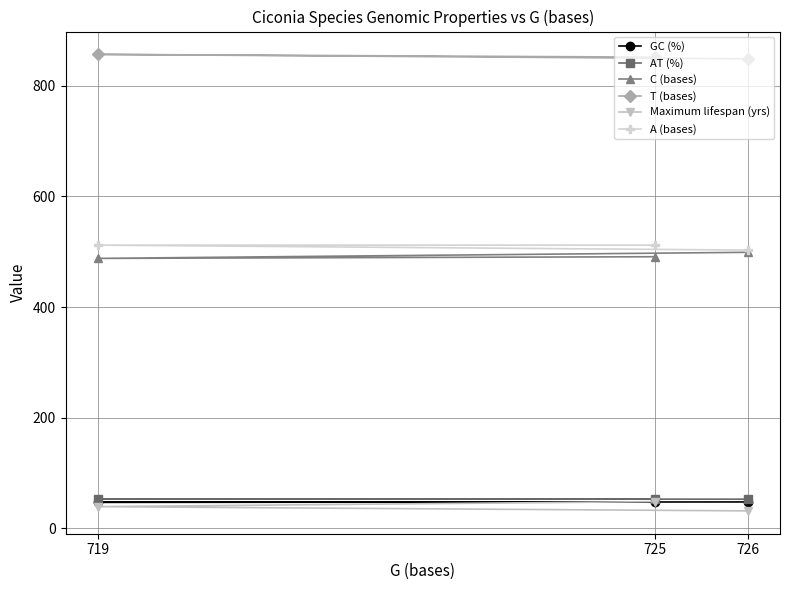

True or false: GC (%) has a value of 47.1 at 725.

True